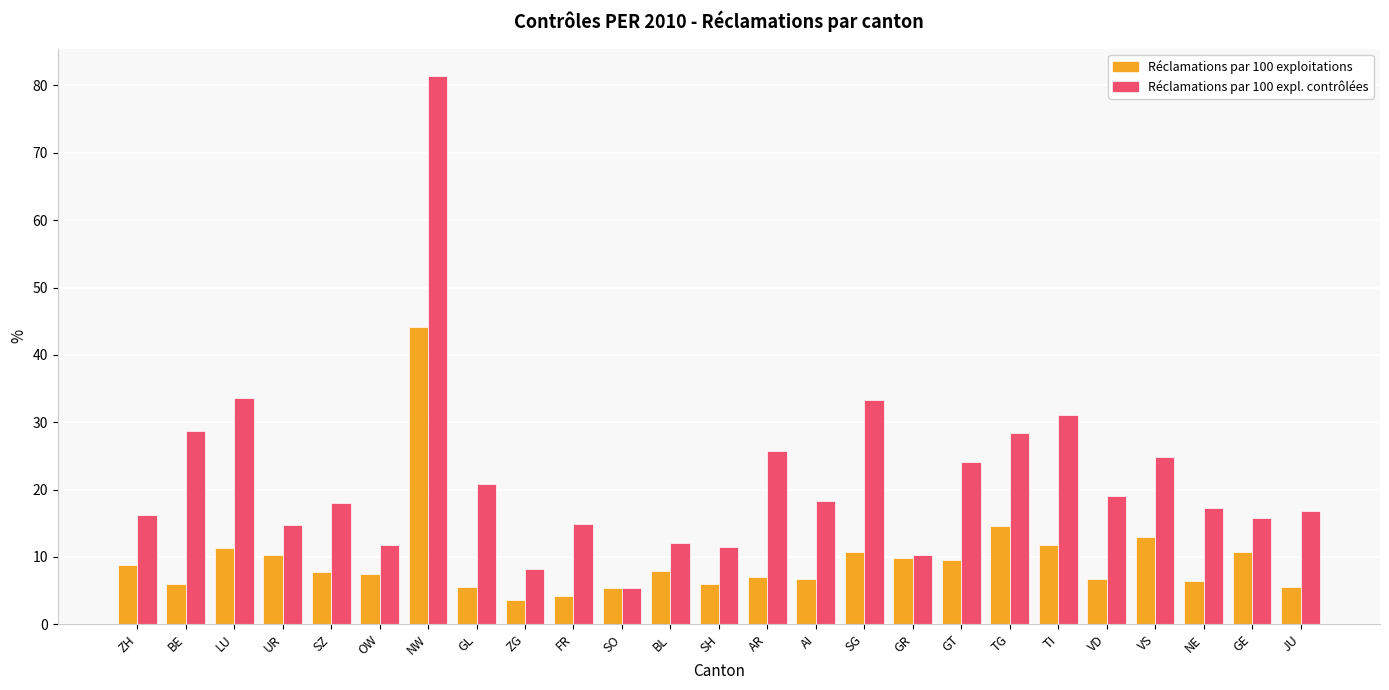

What is the spread (max minus min) of values at NW?

37.2